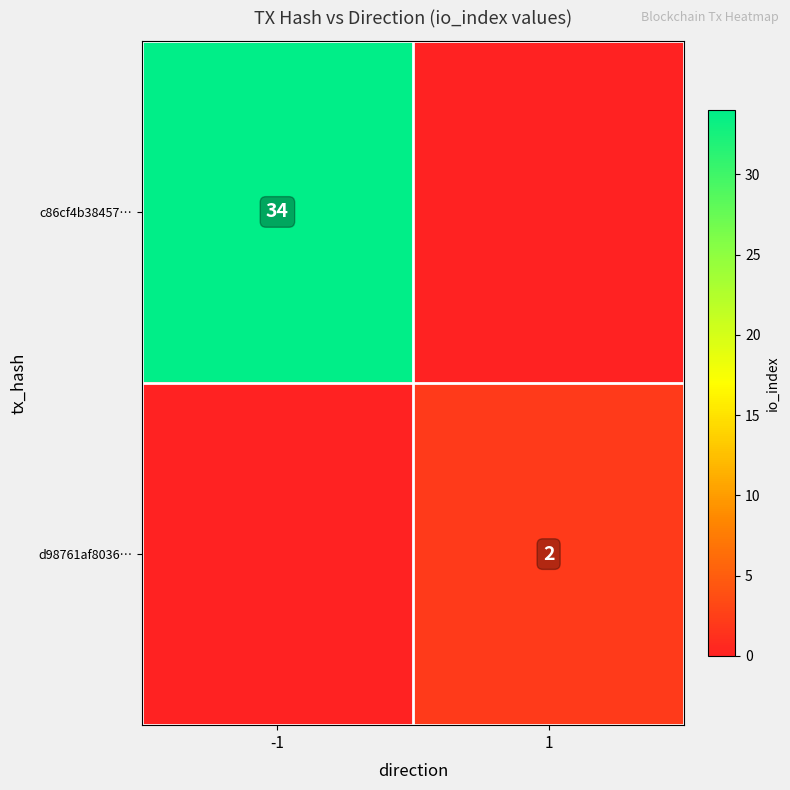

The value of d98761af8036… at 1 is 2. True or false?

True